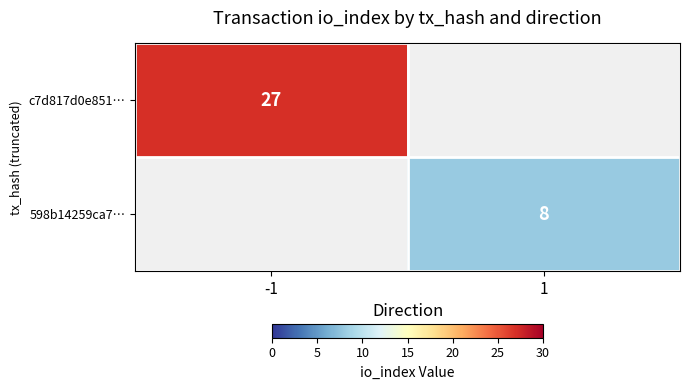

The c7d817d0e851… series shows 27 at -1. True or false?

True